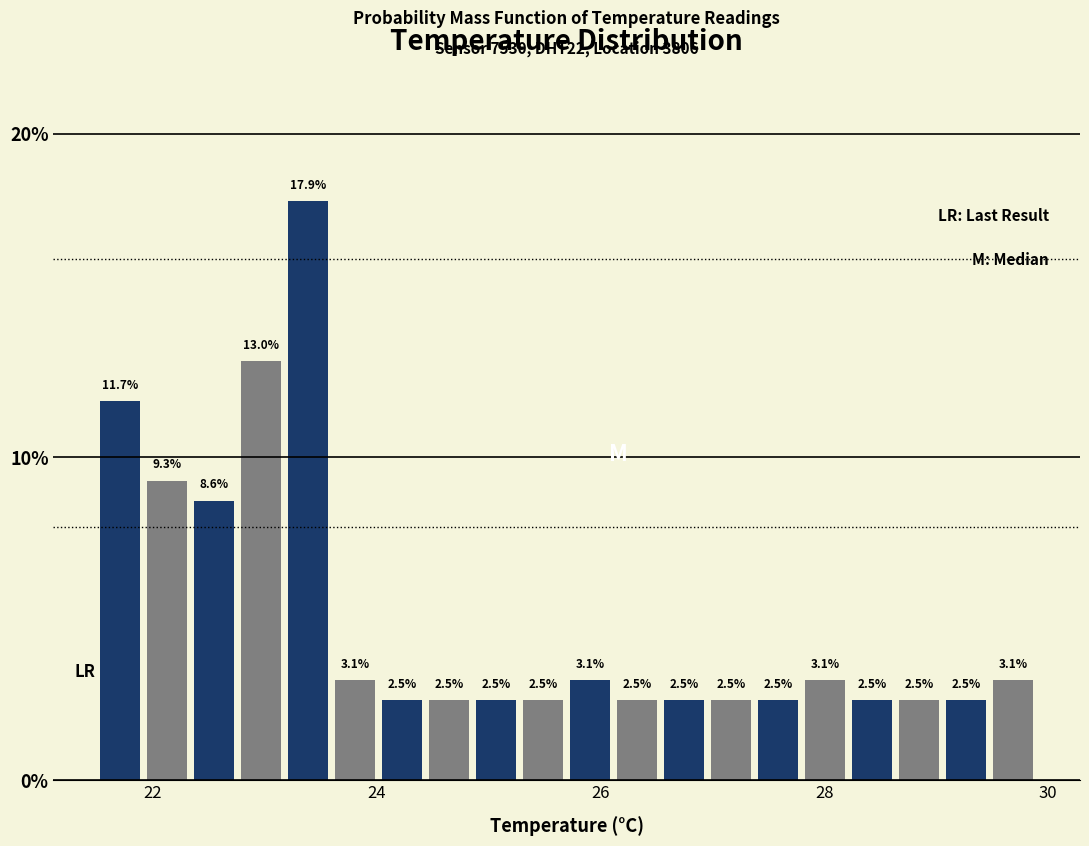

Read against the x-axis, roughly where is the centre of the tallest bar?

23.4